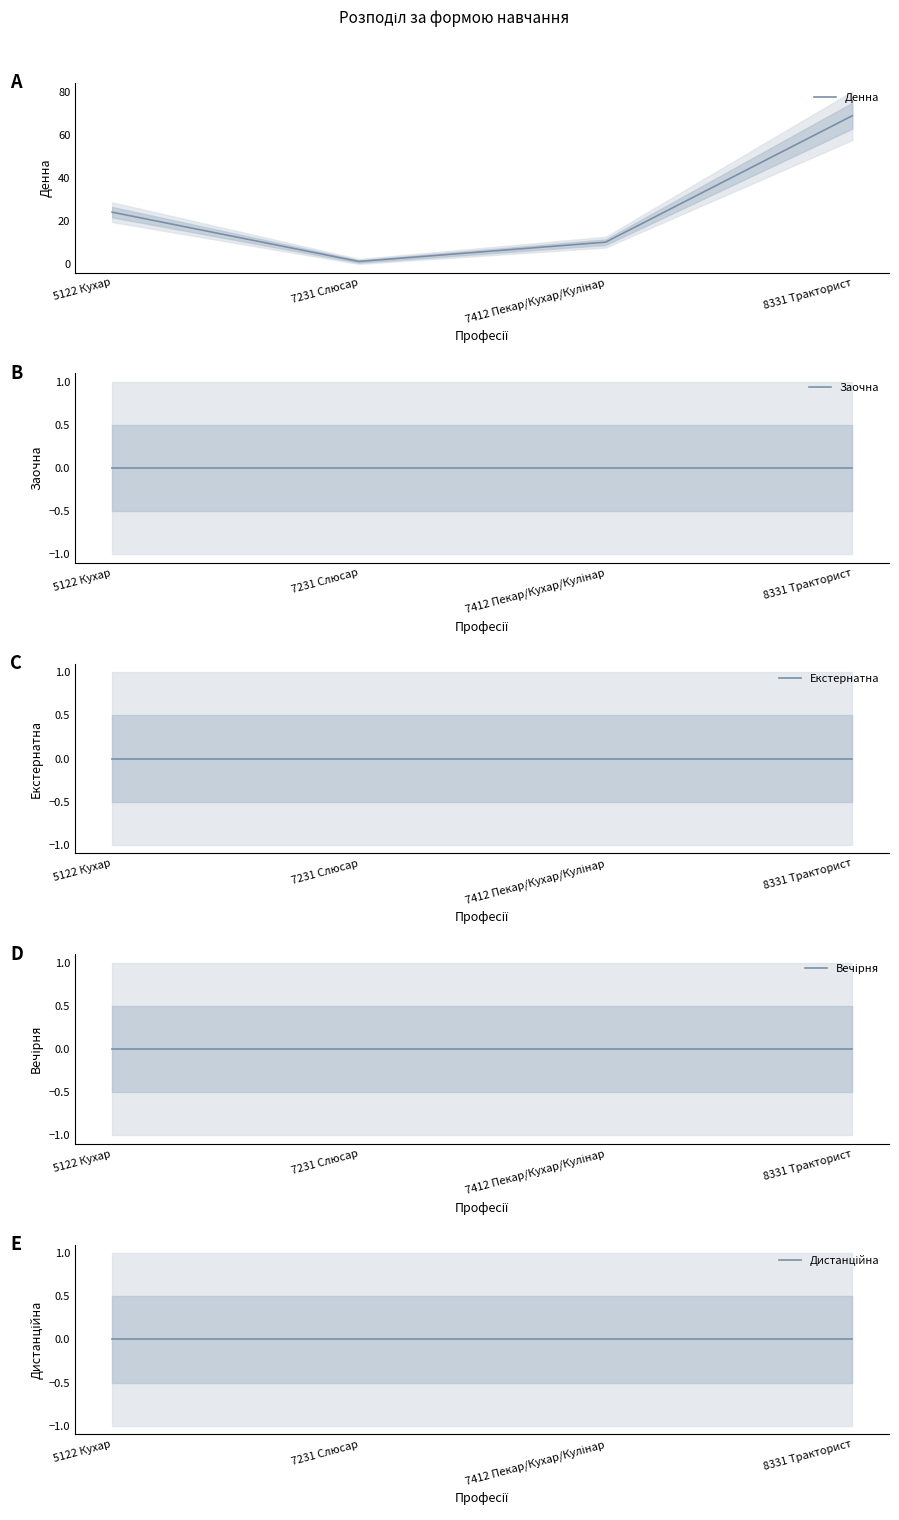

What are all the series names shown in the legend?

Денна, Заочна, Екстернатна, Вечірня, Дистанційна